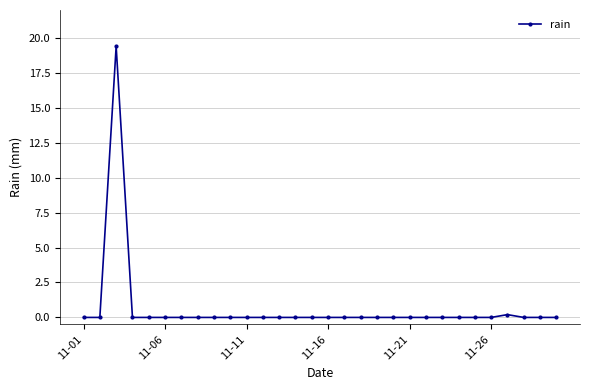

True or false: there are more than 0 points higher than both neighbors.

True